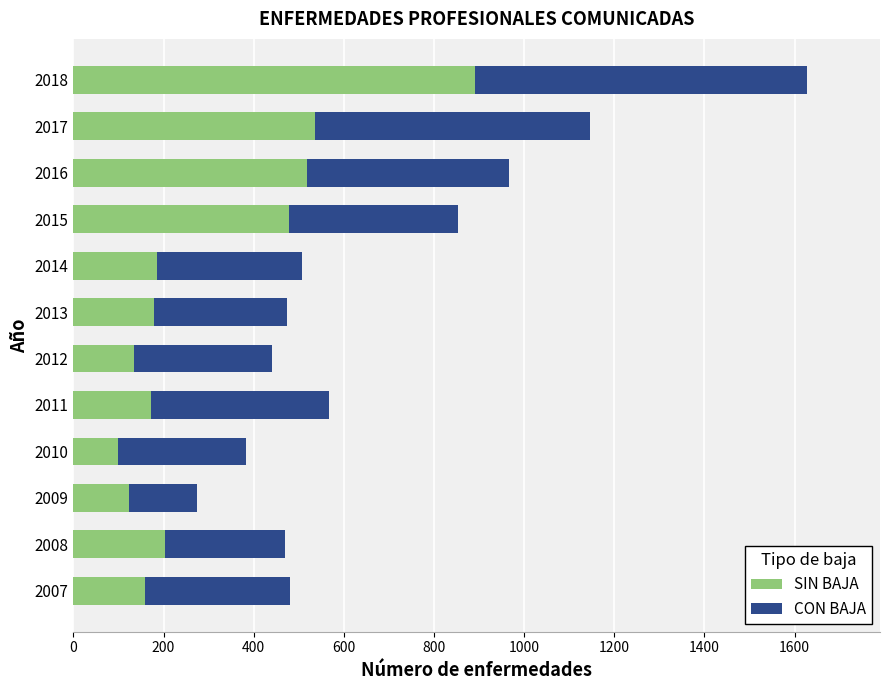

The value of SIN BAJA at 2012 is 135. True or false?

True